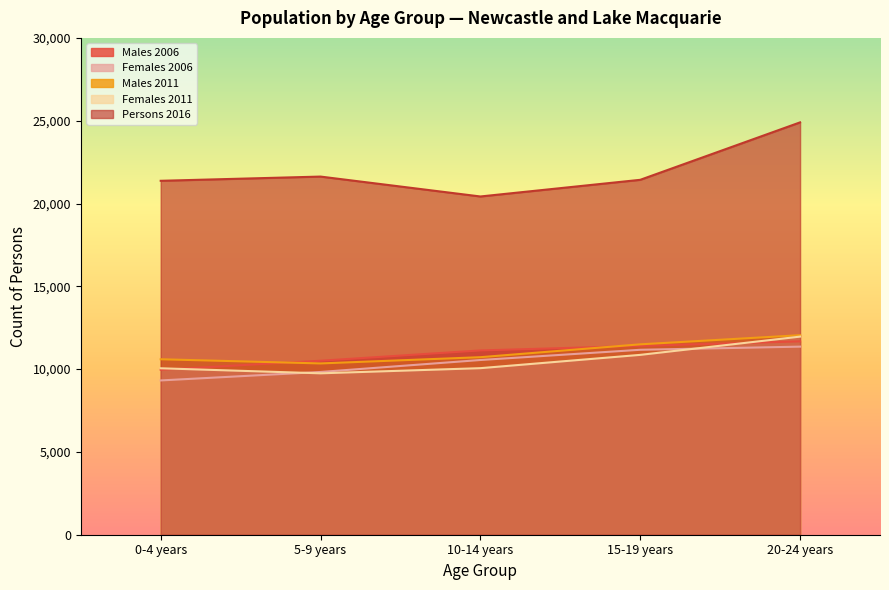

What is the label of the 1st point from the right?

20-24 years